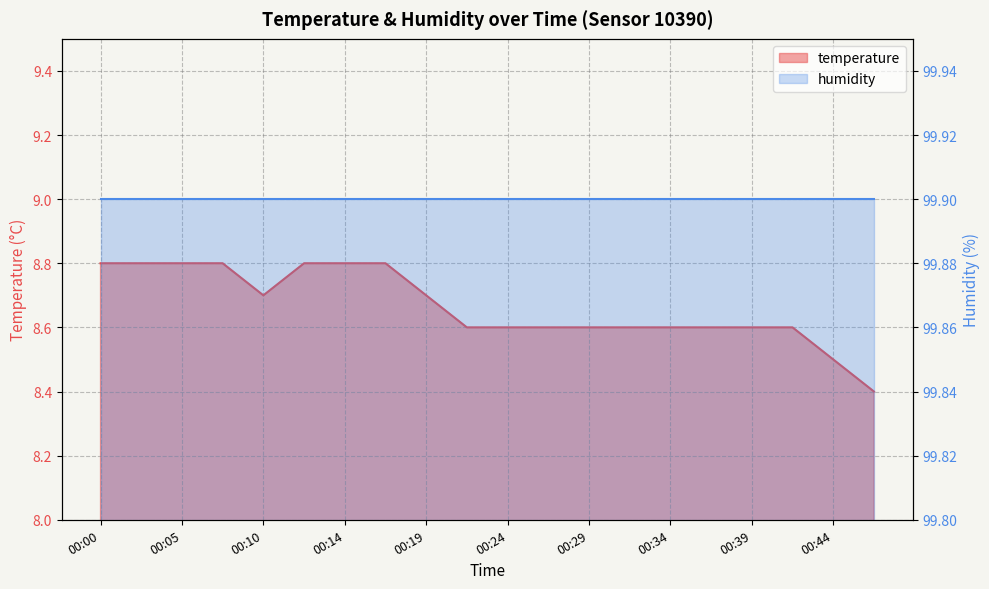

Rank the categories by value from highest to lowest.

00:00, 00:02, 00:05, 00:07, 00:12, 00:14, 00:17, 00:10, 00:19, 00:22, 00:24, 00:27, 00:29, 00:31, 00:34, 00:36, 00:39, 00:41, 00:44, 00:46